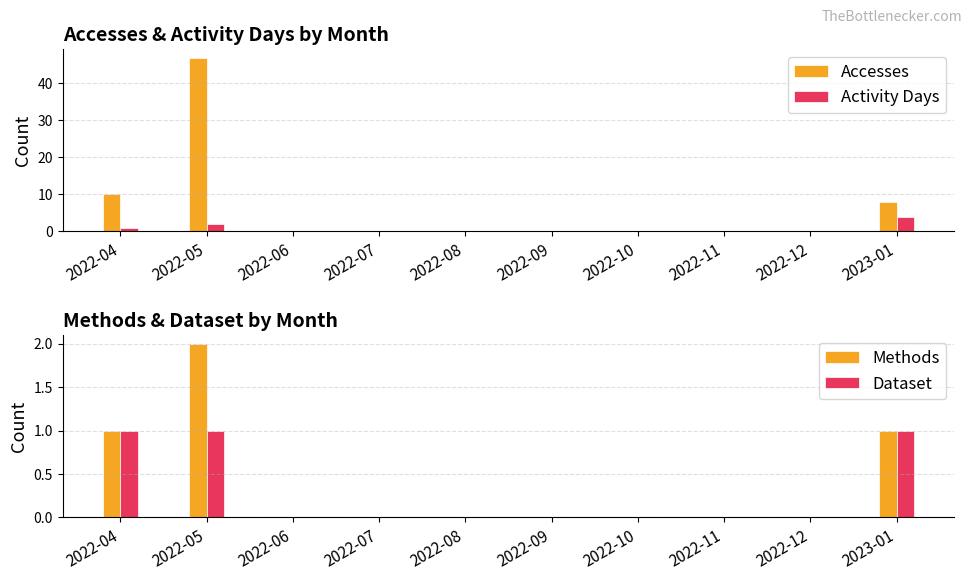

Reading right to left, extract all data points from this chart.

Accesses: 2023-01=8	2022-12=0	2022-11=0	2022-10=0	2022-09=0	2022-08=0	2022-07=0	2022-06=0	2022-05=47	2022-04=10
Activity Days: 2023-01=4	2022-12=0	2022-11=0	2022-10=0	2022-09=0	2022-08=0	2022-07=0	2022-06=0	2022-05=2	2022-04=1
Methods: 2023-01=1	2022-12=0	2022-11=0	2022-10=0	2022-09=0	2022-08=0	2022-07=0	2022-06=0	2022-05=2	2022-04=1
Dataset: 2023-01=1	2022-12=0	2022-11=0	2022-10=0	2022-09=0	2022-08=0	2022-07=0	2022-06=0	2022-05=1	2022-04=1